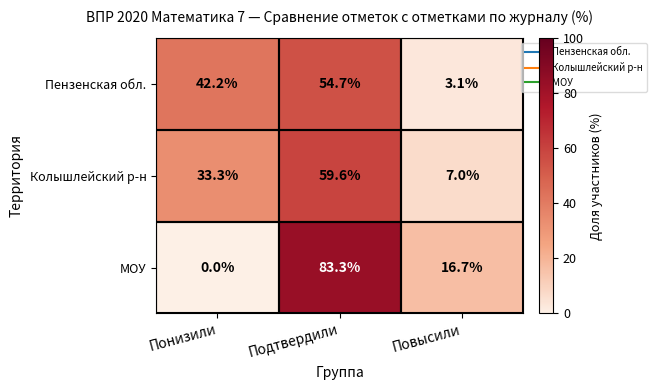

Count the number of categories in the chart.

3